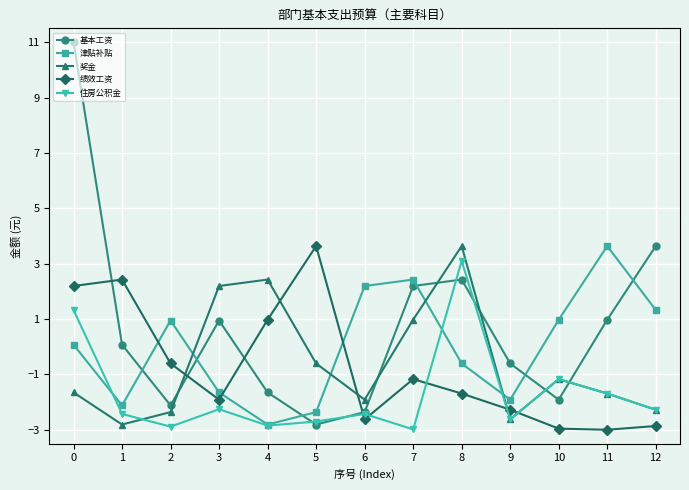

How many values in the 津贴补贴 series exceed 0?

7